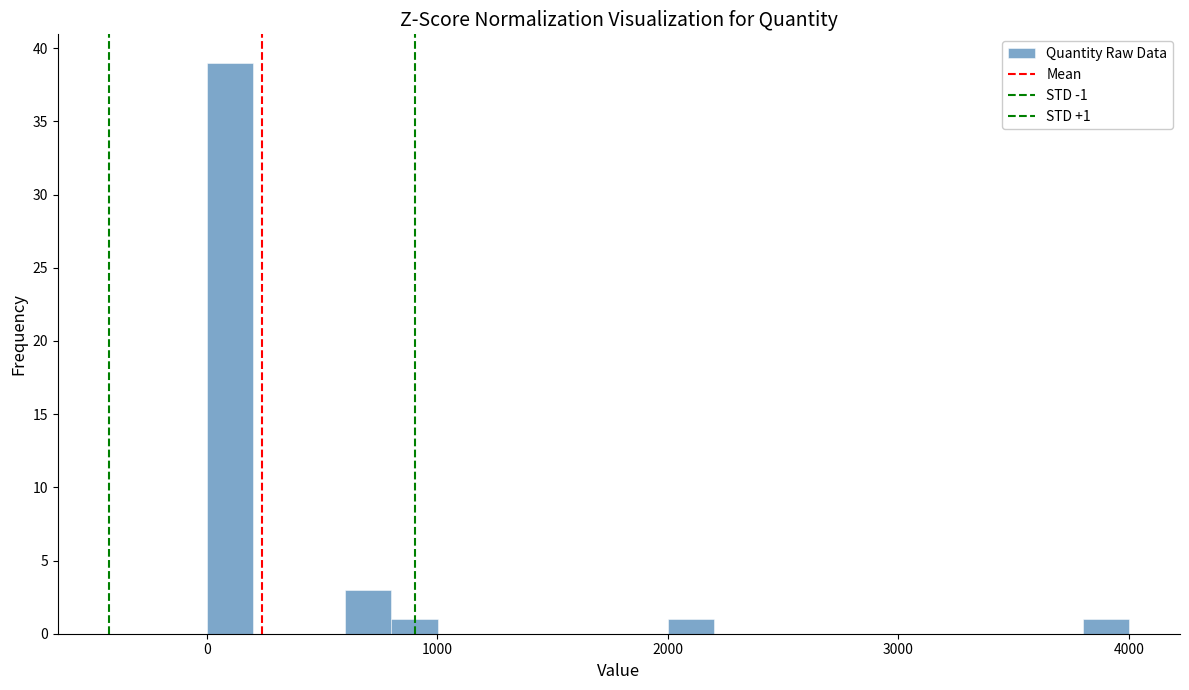

Read against the x-axis, roughly where is the centre of the tallest bar?

100